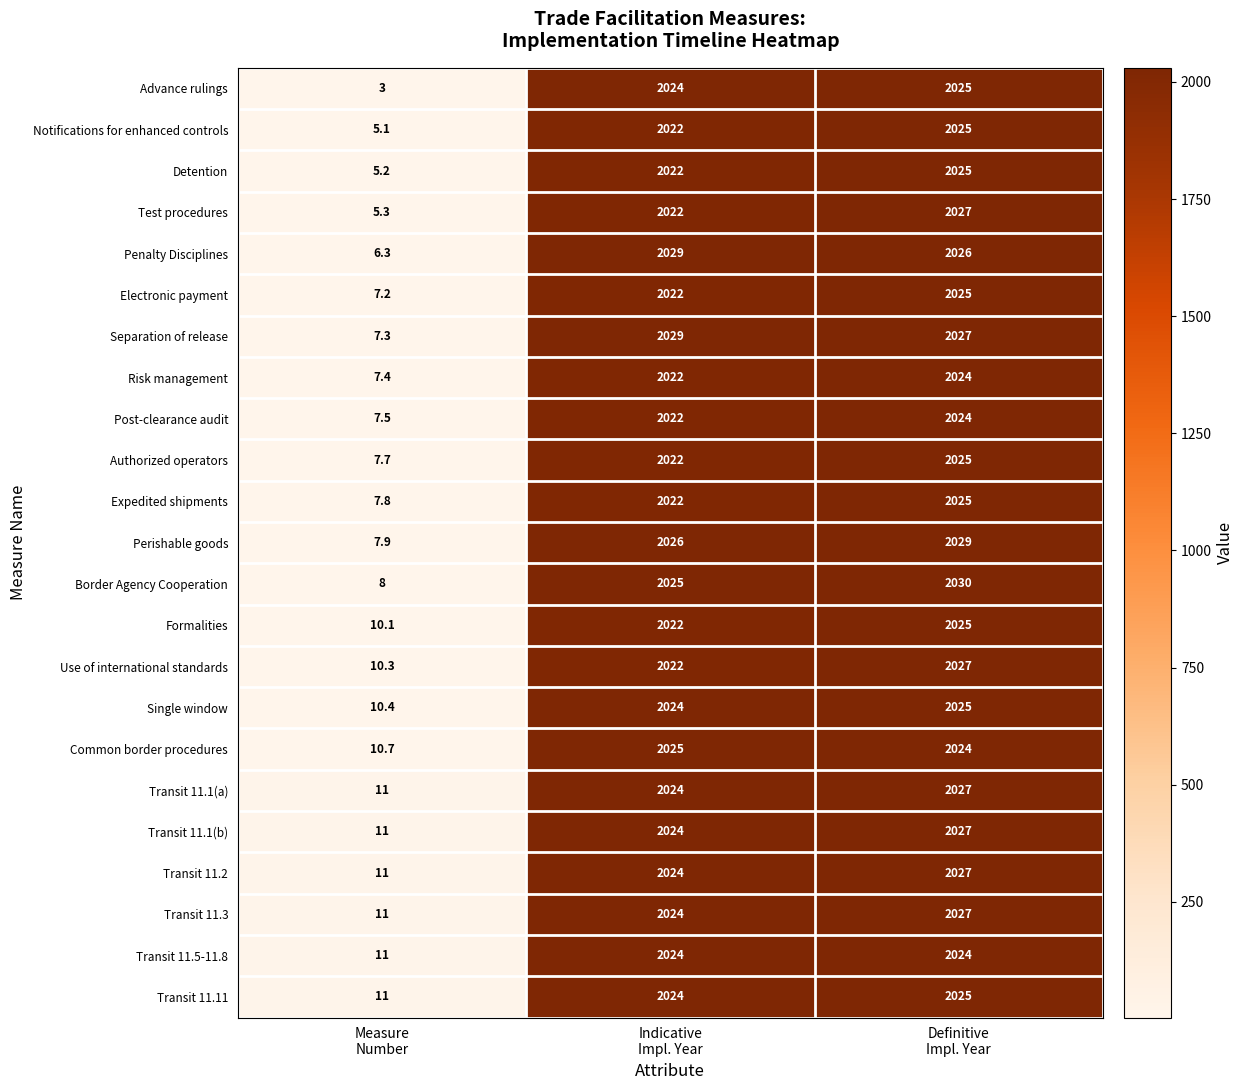

Which series has the largest range (max minus min)?

Penalty Disciplines